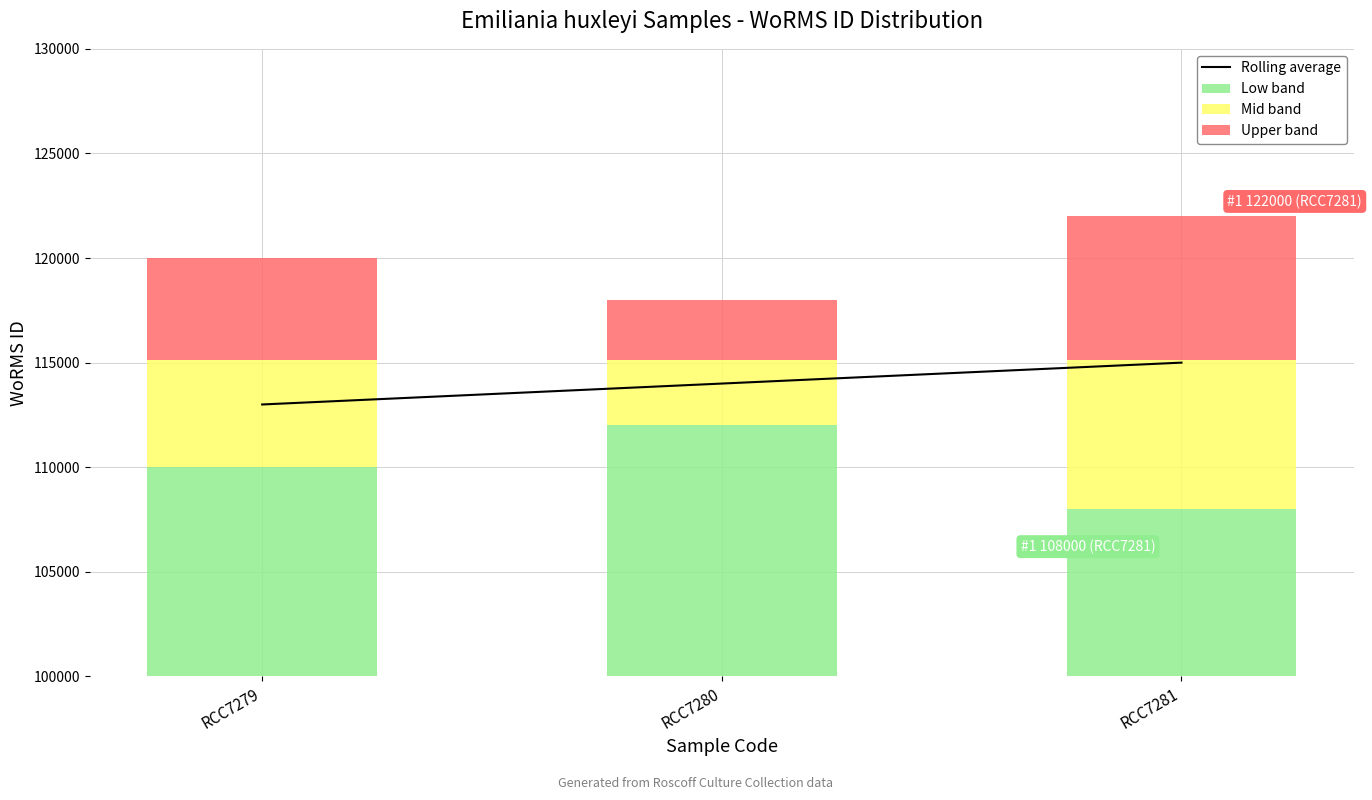

What is the difference between the second highest and minimum values in the Low band series?

2000